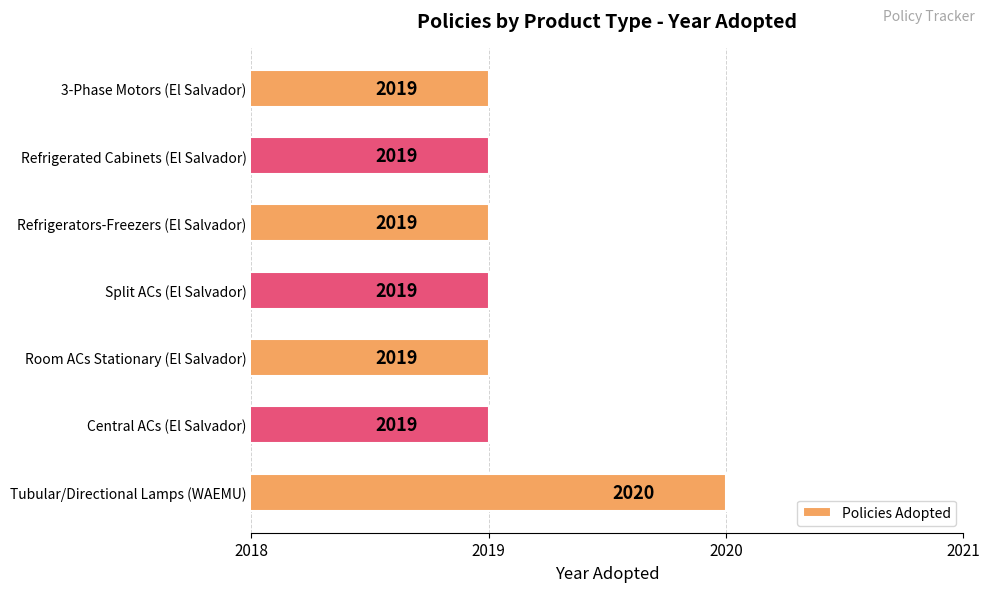

What is the maximum value shown in the chart?

2020